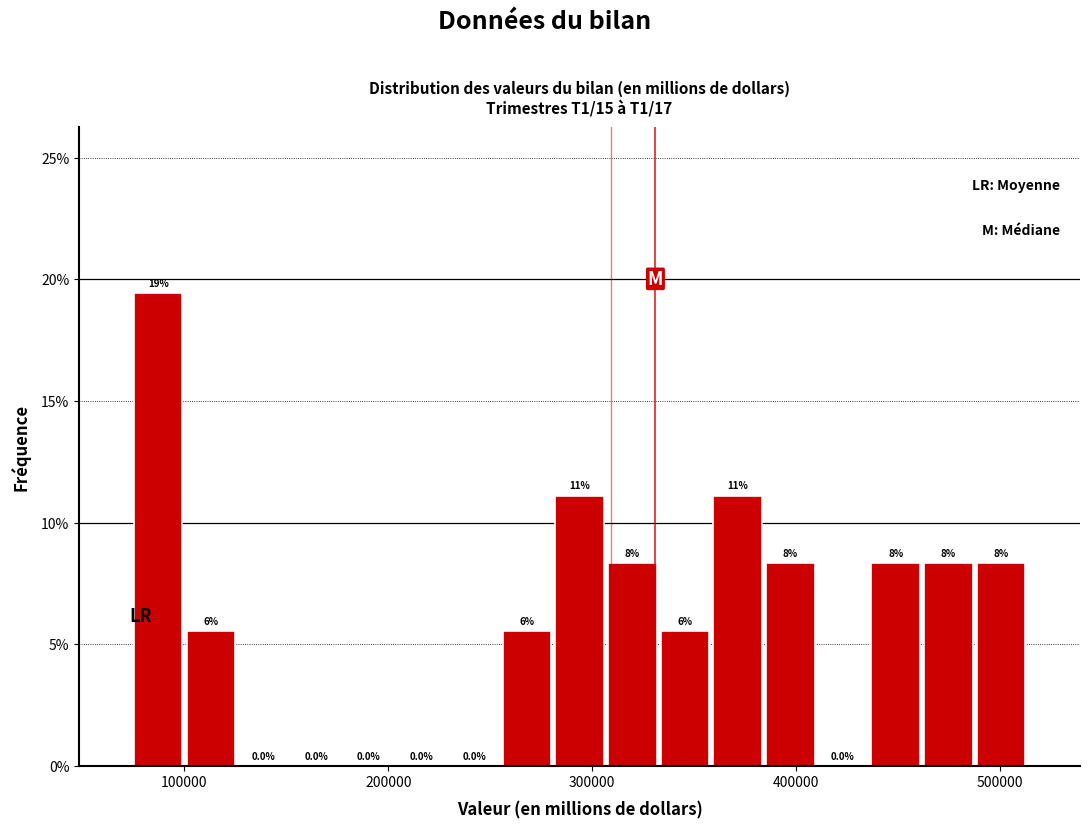

Read against the x-axis, roughly where is the centre of the tallest bar?

90000